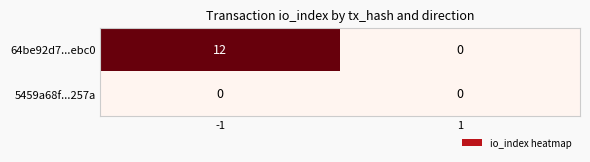

Reading left to right, extract all data points from this chart.

64be92d7...ebc0: 12	0
5459a68f...257a: 0	0